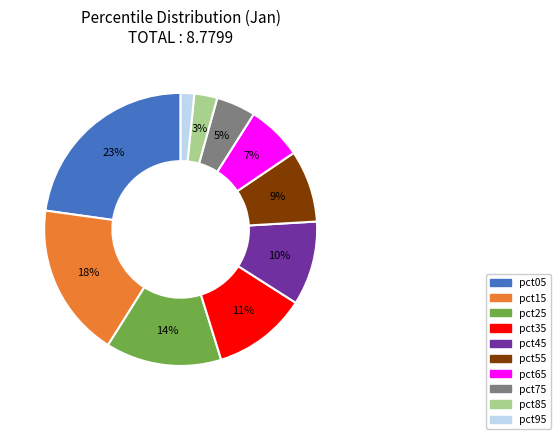

Is the sum of pct85 and pct25 greater than half?

No